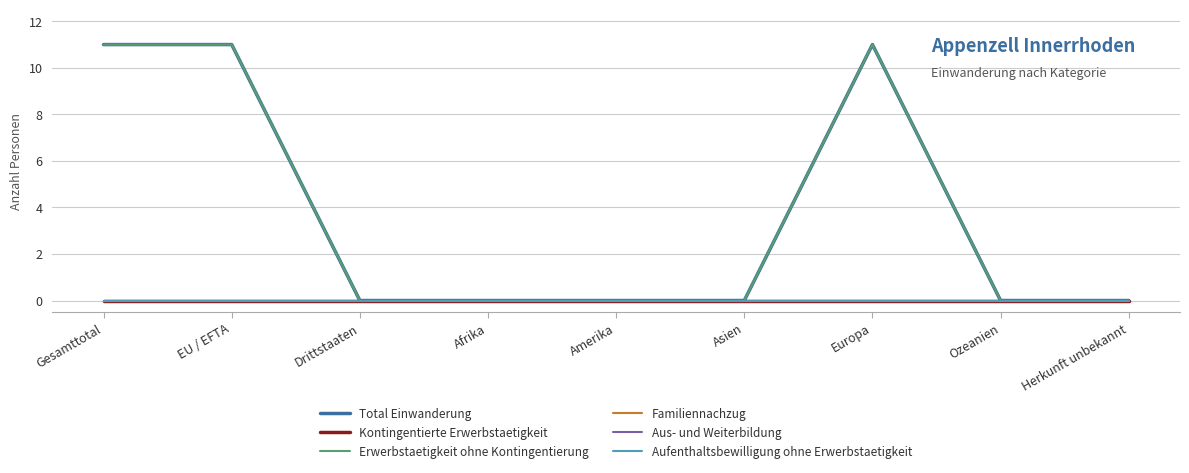

Which series changed the most between Afrika and Europa?

Total Einwanderung